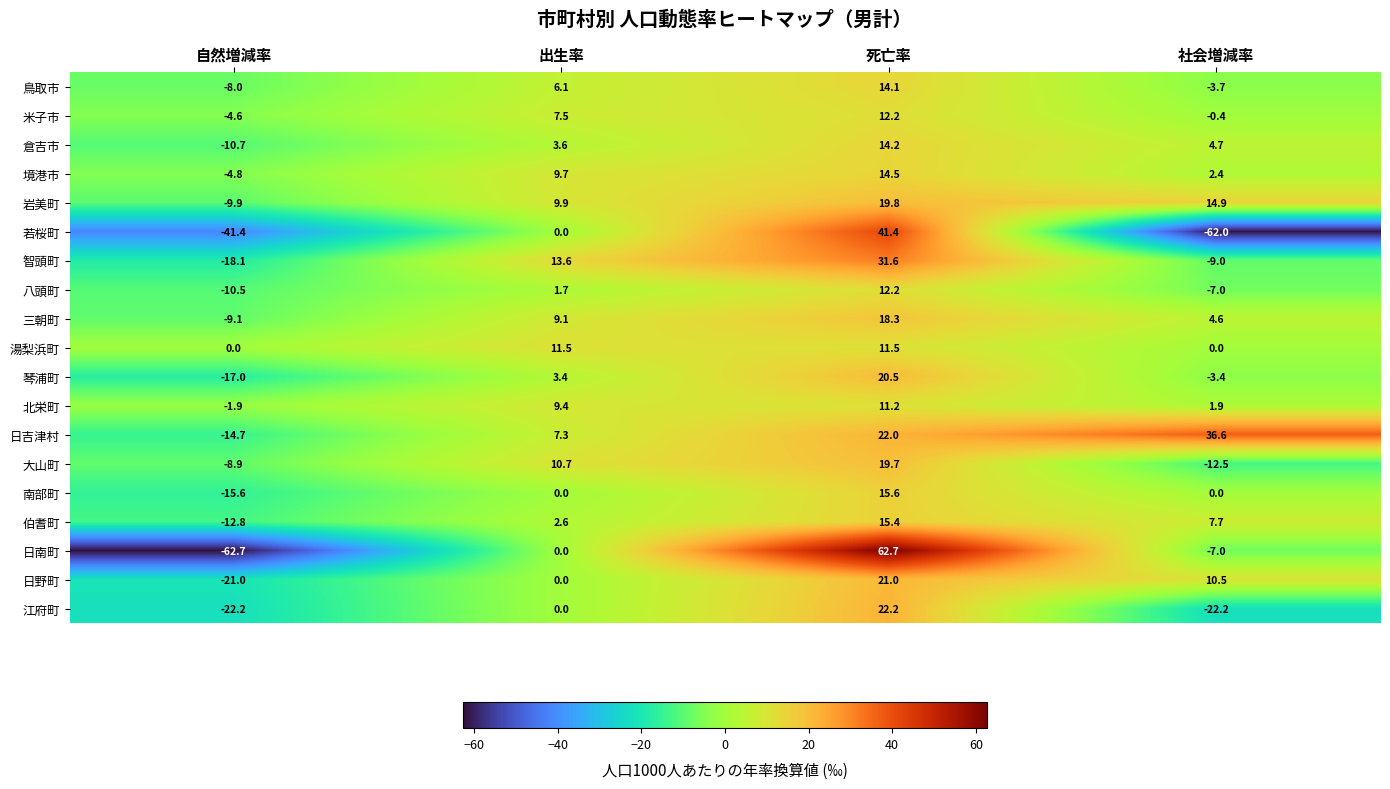

How many values in the 大山町 series are below 10?

2